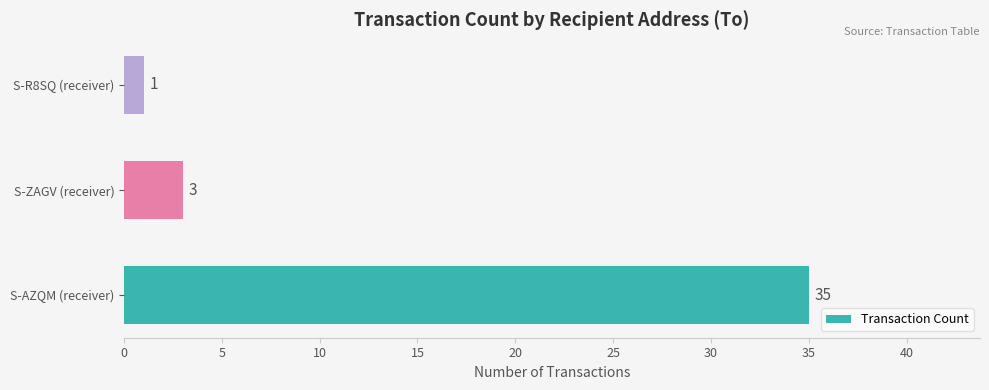

Reading bottom to top, what are all the values shown in this chart?

S-AZQM (receiver)=35	S-ZAGV (receiver)=3	S-R8SQ (receiver)=1